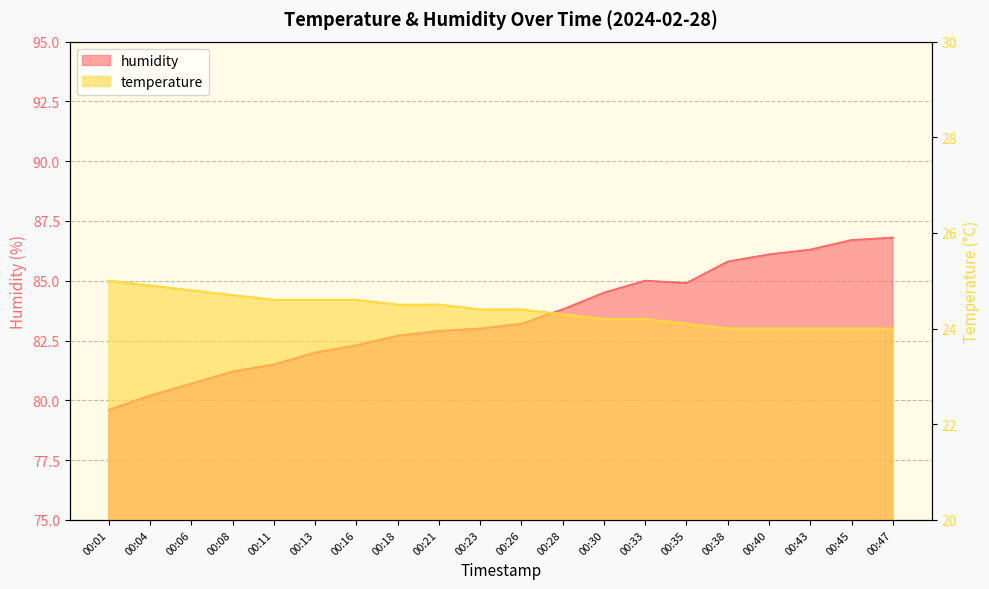

Does the chart display data point markers on the line(s)?

No